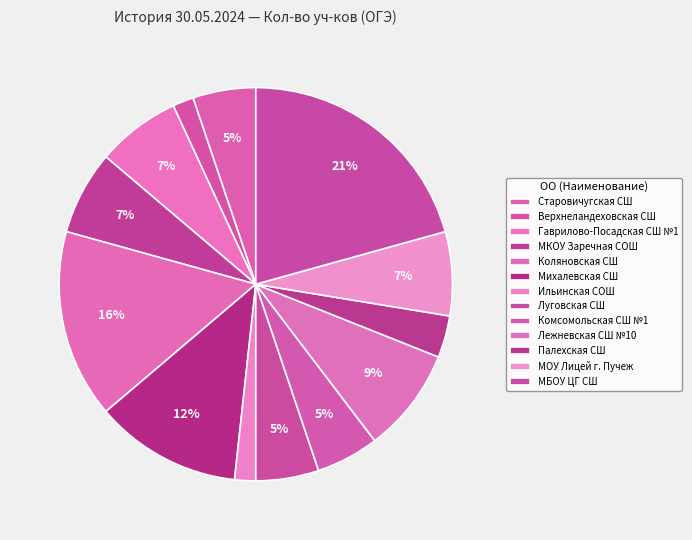

What portion of the pie excludes Верхнеландеховская СШ?

98.3%